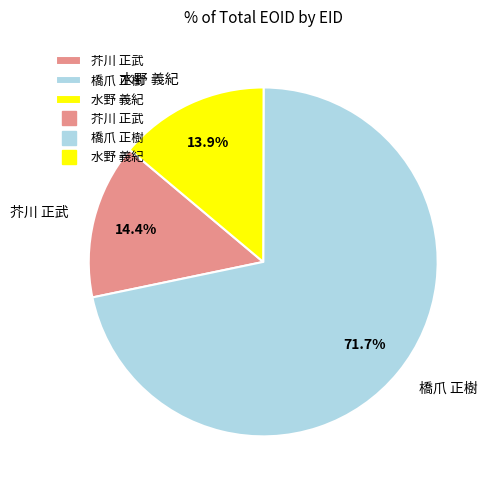

Does 水野 義紀 represent more than half of the total?

No